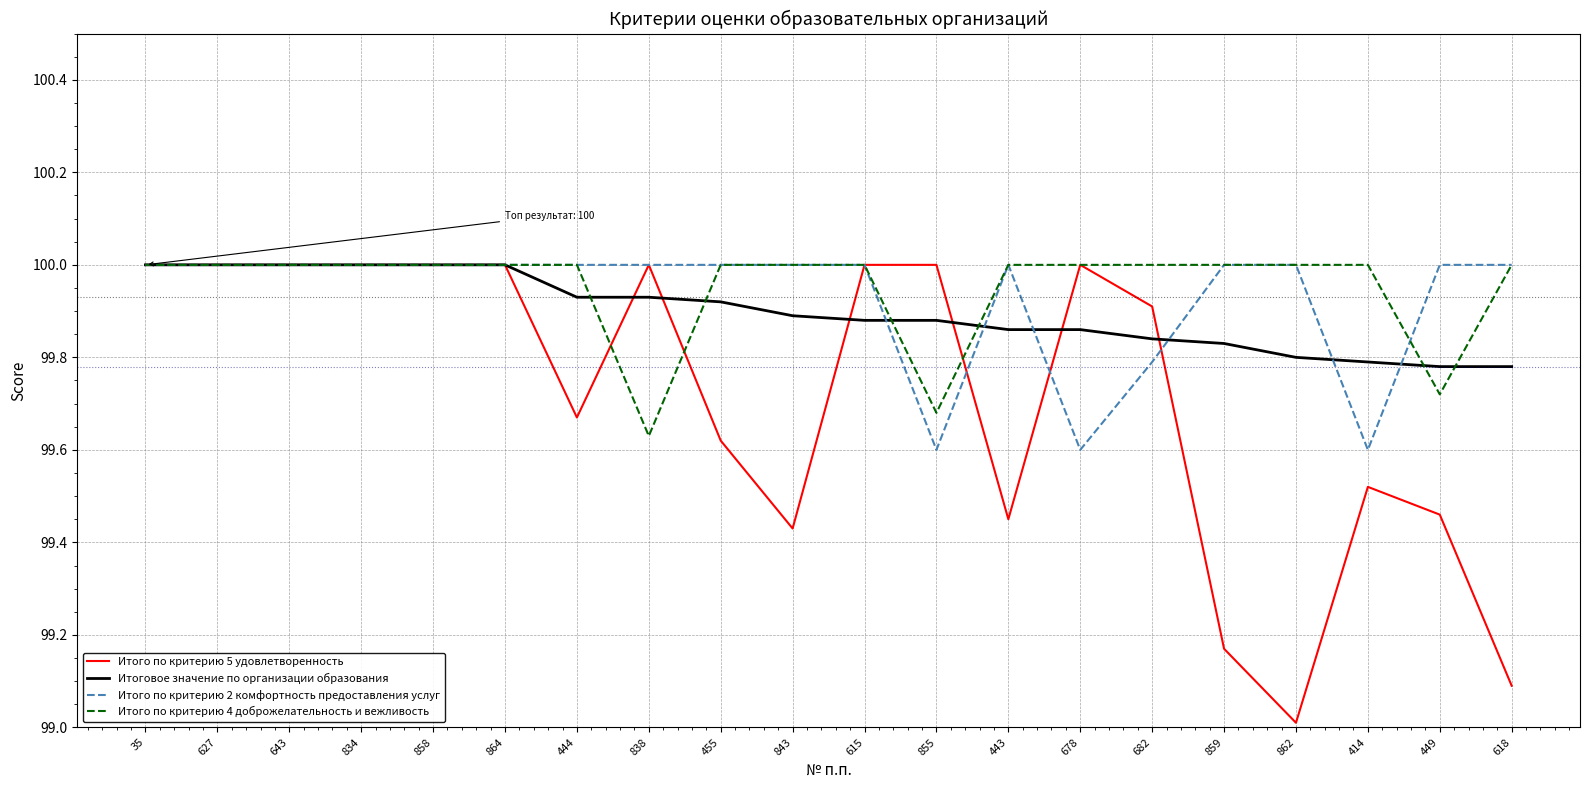

Read the Итого по критерию 2 комфортность предоставления услуг value at 615.

100.0